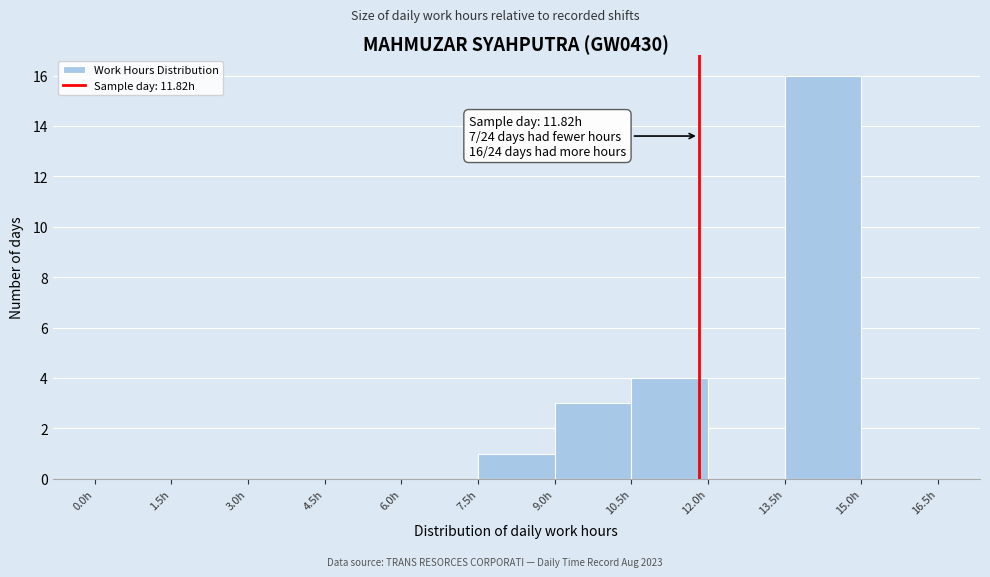

Which range on the x-axis has the tallest bar?

13.5 to 15.0